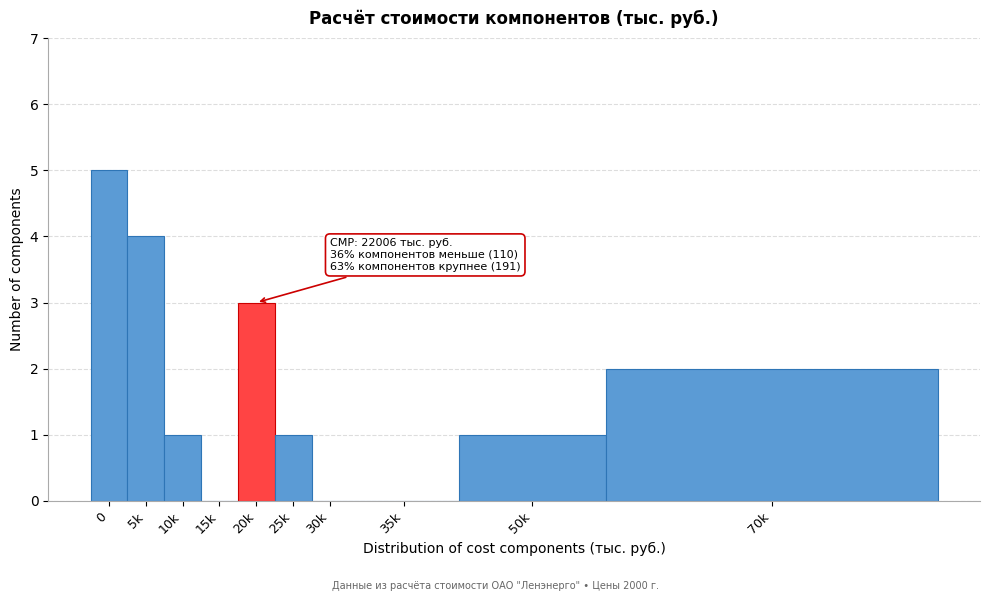

Reading right to left, transcribe all the data shown in this chart.

70k=2	50k=1	35k=0	30k=0	25k=1	20k=3	15k=0	10k=1	5k=4	0=5